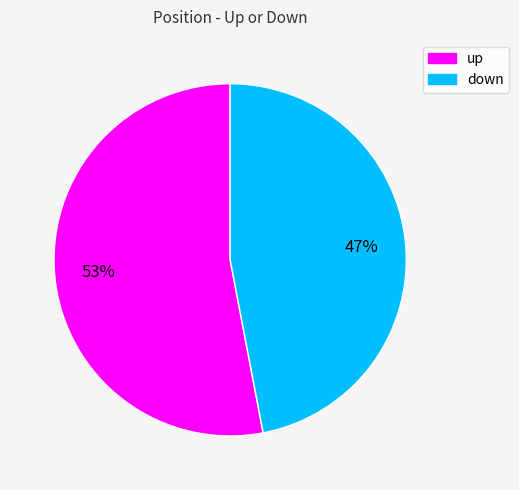

The up slice represents 53% of the pie. True or false?

True